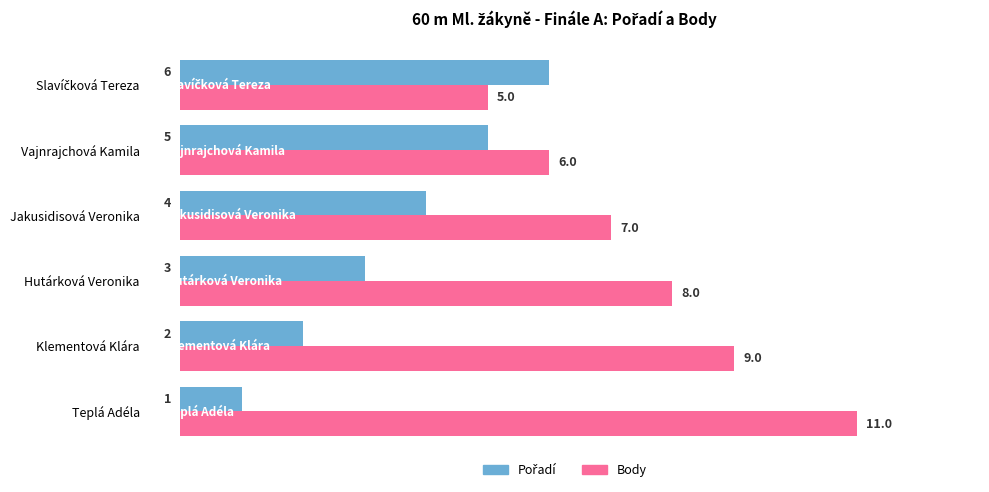

At which category does the chart reach its peak across all series?

Teplá Adéla